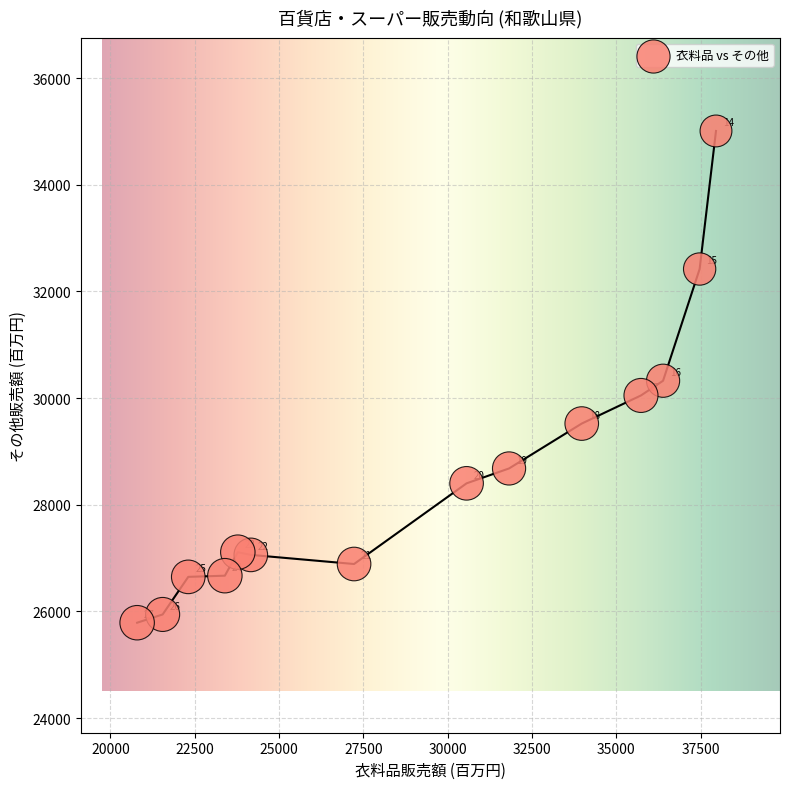

What is the range of Y values (max minus min)?

9222